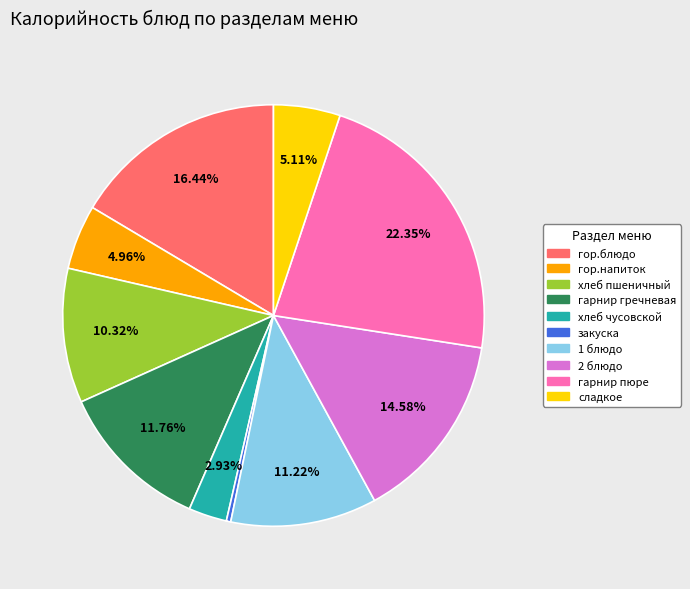

What is the largest slice in the pie chart?

гарнир пюре